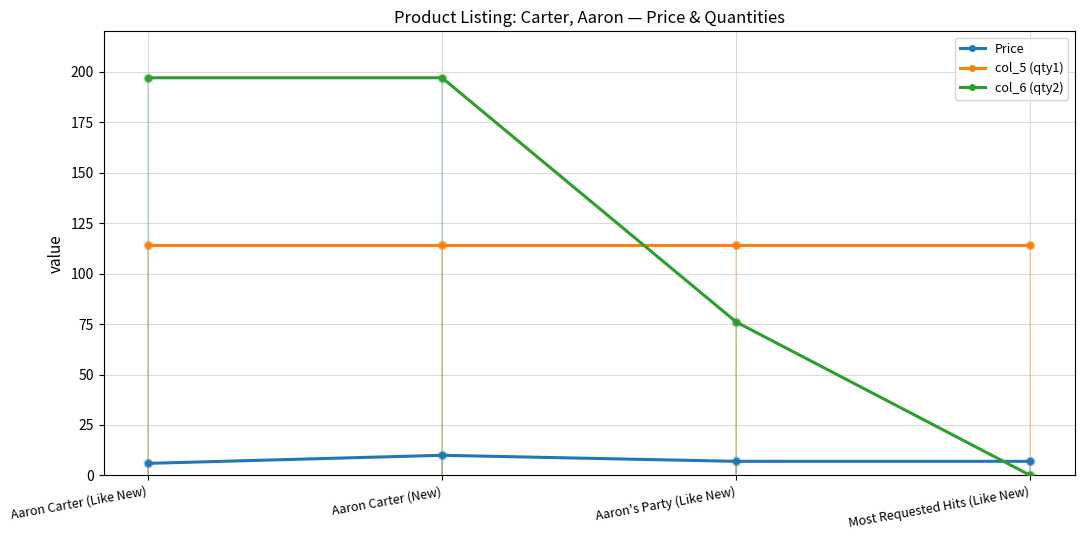

In Price, how many points are higher than both neighbors (excluding endpoints)?

1